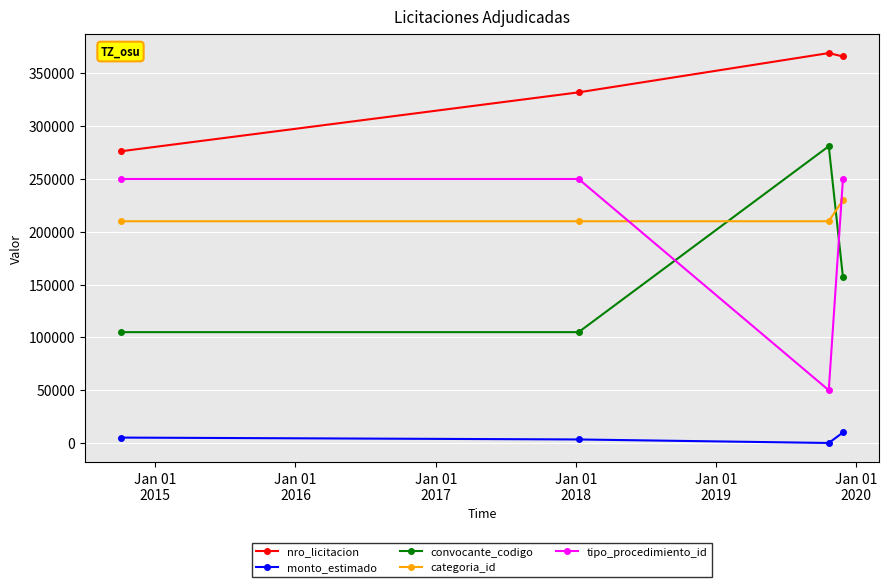

Which series has the widest spread of values?

tipo_procedimiento_id